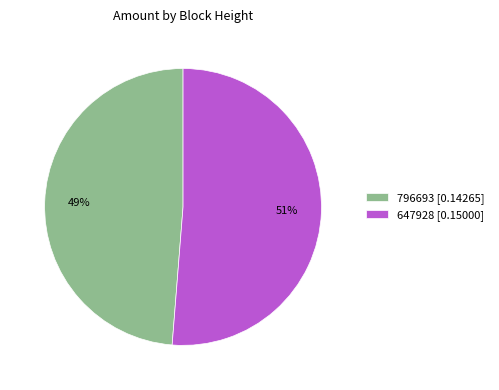

How many segments does this pie chart have?

2